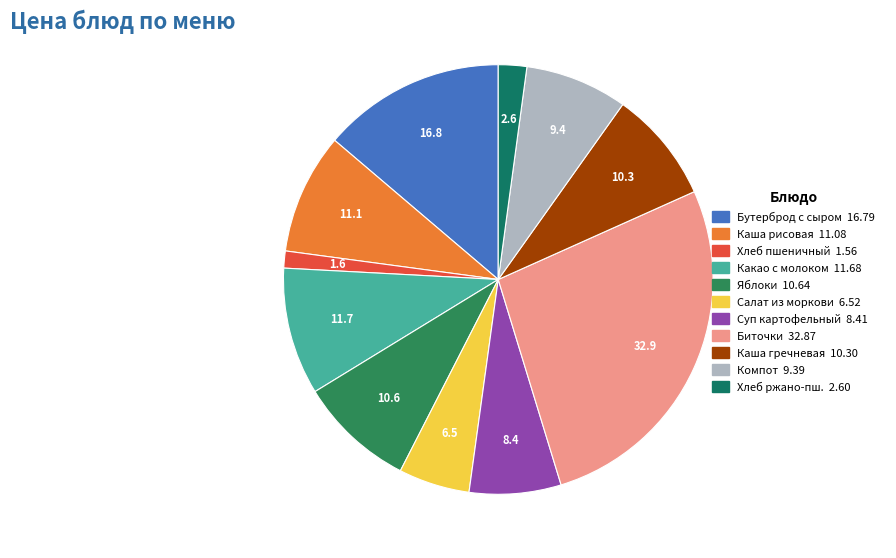

Which slice is the largest?

Биточки 32.87